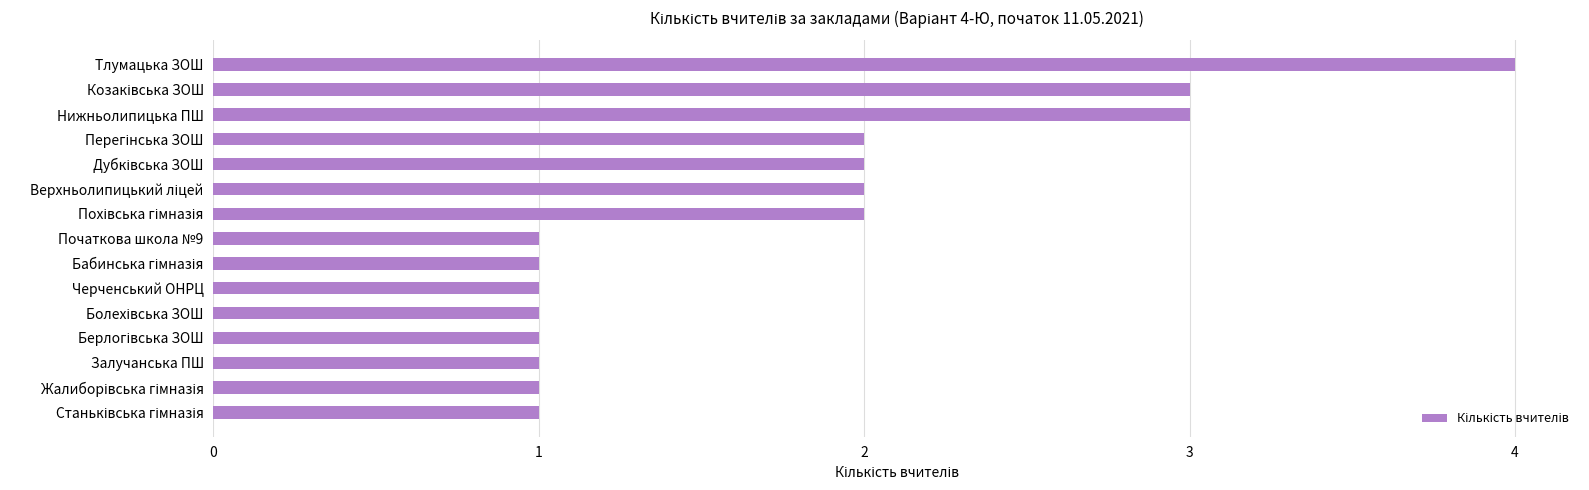

What is the greatest value displayed?

4